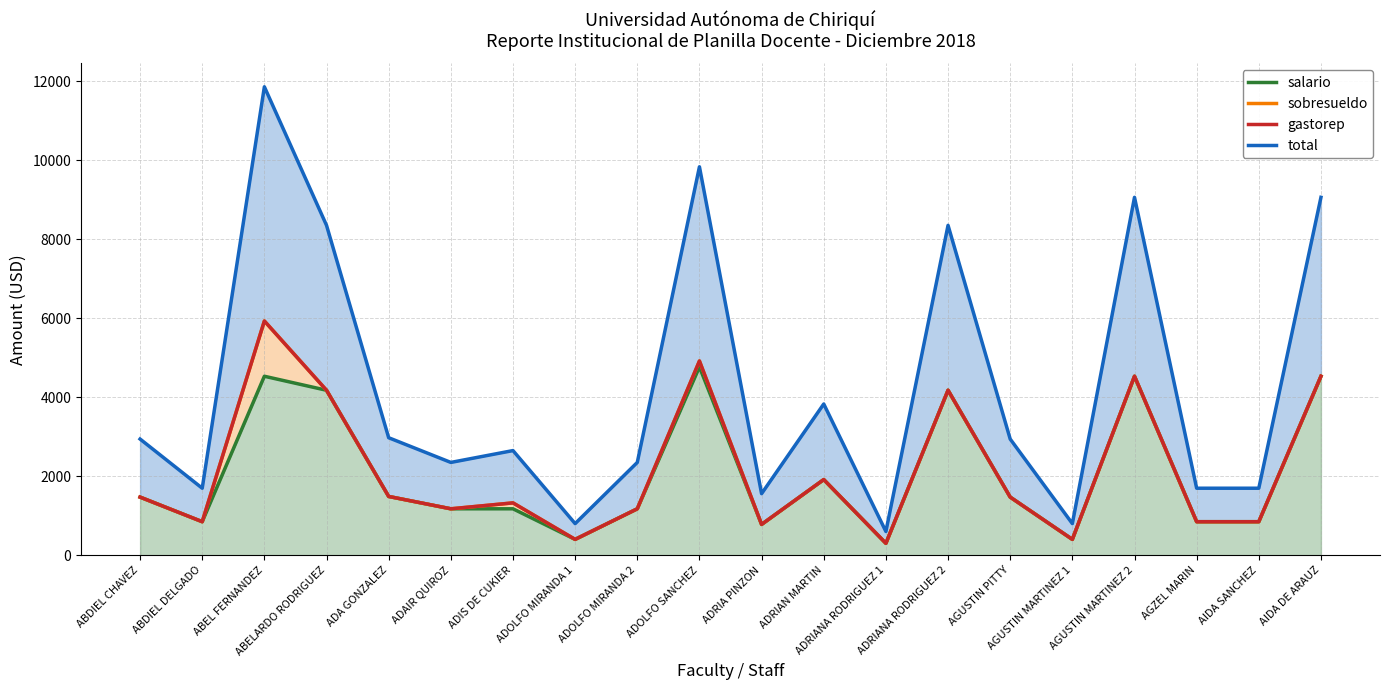

Where does the salario series first go above 1471?

ABDIEL CHAVEZ